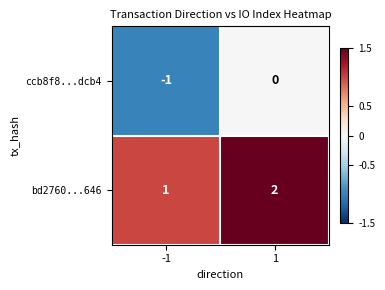

Is it true that bd2760...646 equals 2 at 1?

True